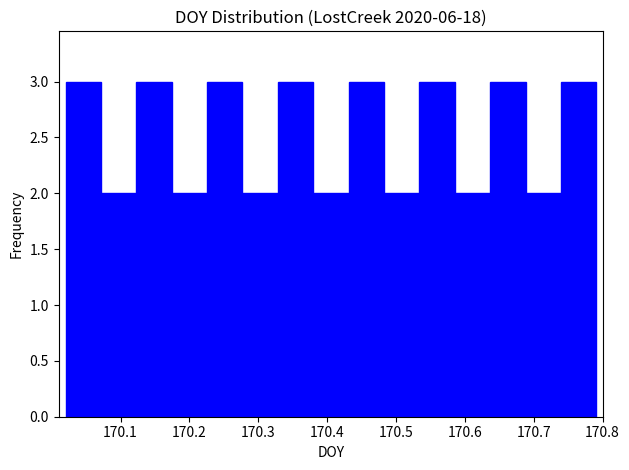

What is the height of the bar covering 170.07 to 170.12 on the x-axis? Neither the bar edges nor the heights are printed on the chart, so give them approximately, as read against the axes.

2